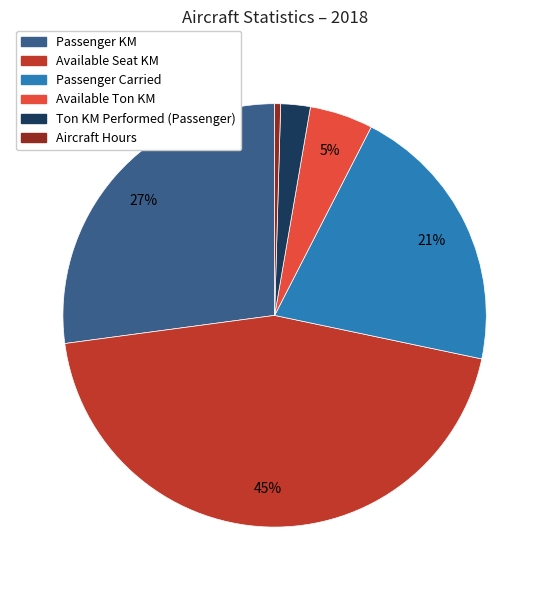

To the nearest percent, what is the average slice percentage?

17%